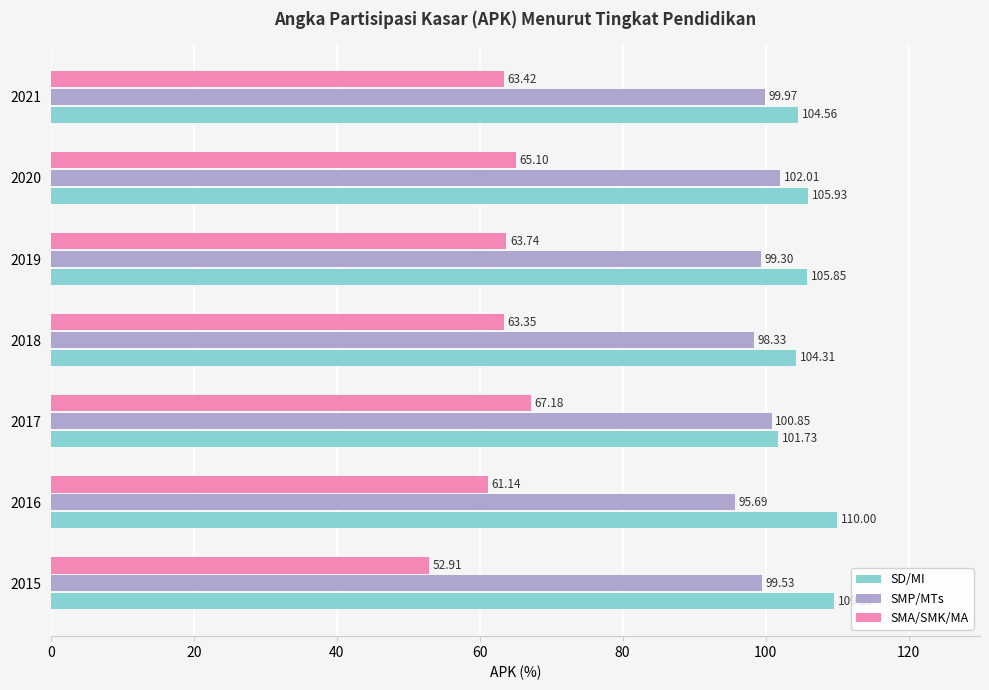

Which category has the highest value in the SMA/SMK/MA series?

2017